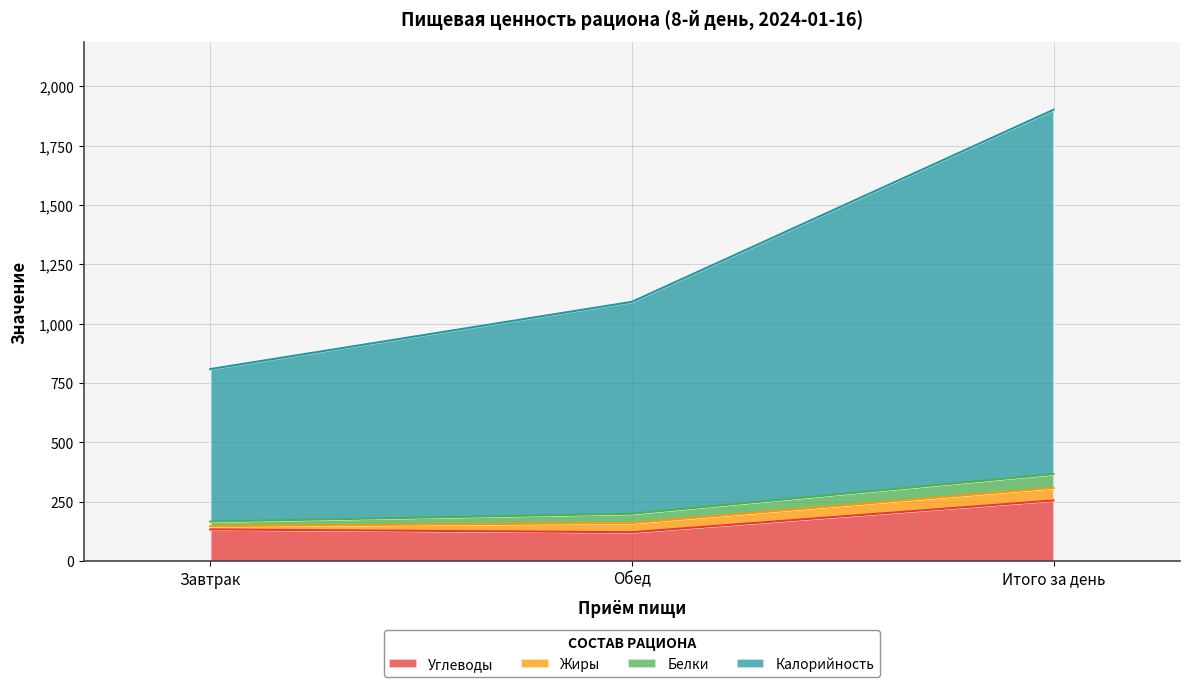

What is the minimum value for Калорийность?

809.1